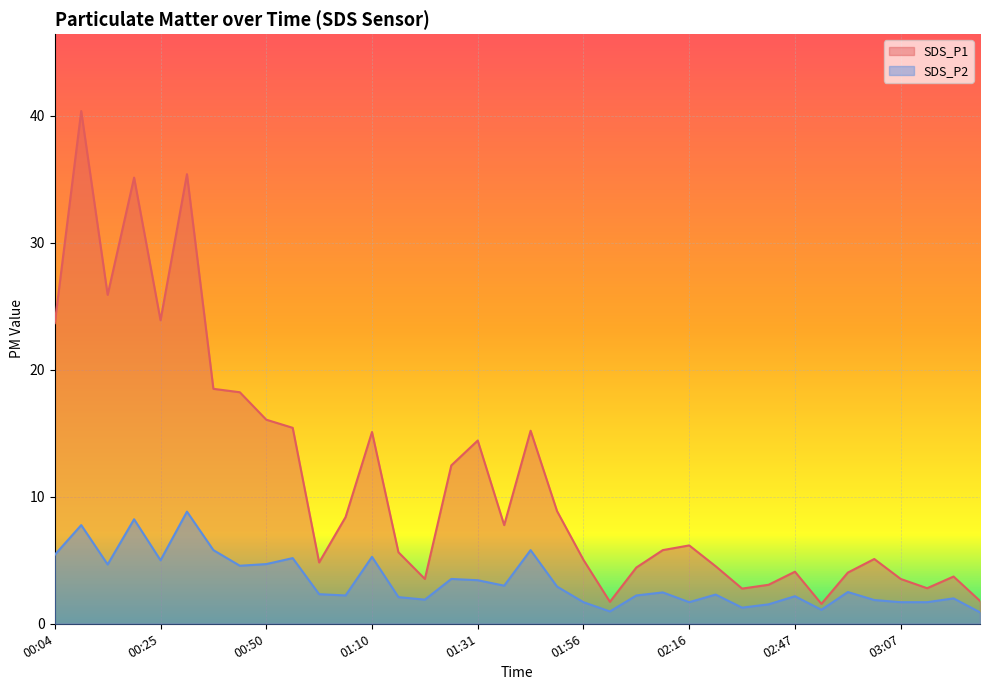

How many interior local peaks does the SDS_P2 series have?

12